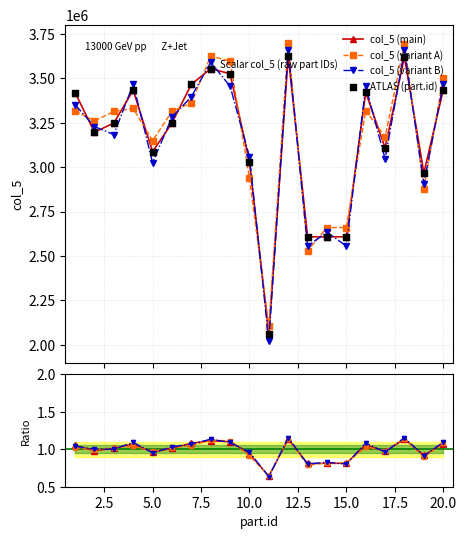

Is the value of ATLAS (part.id) at 10.0 greater than the value of col_5 (variant B) at 5.0?

Yes